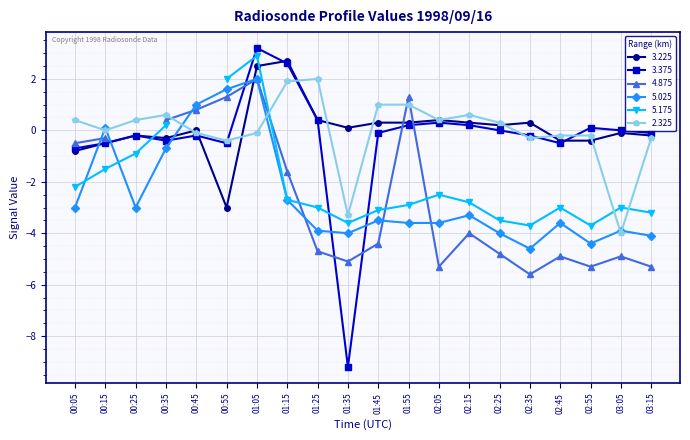

The value of 3.375 at 02:45 is -0.5. True or false?

True